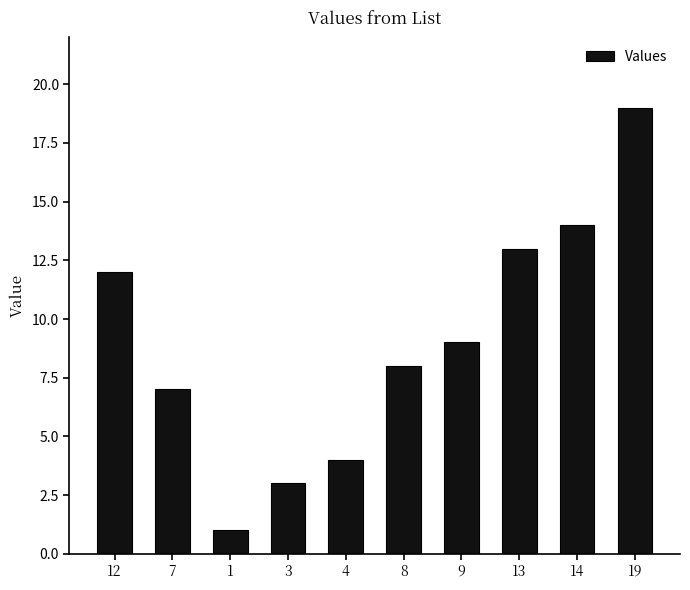

What is the value of the 5th bar from the left?

4